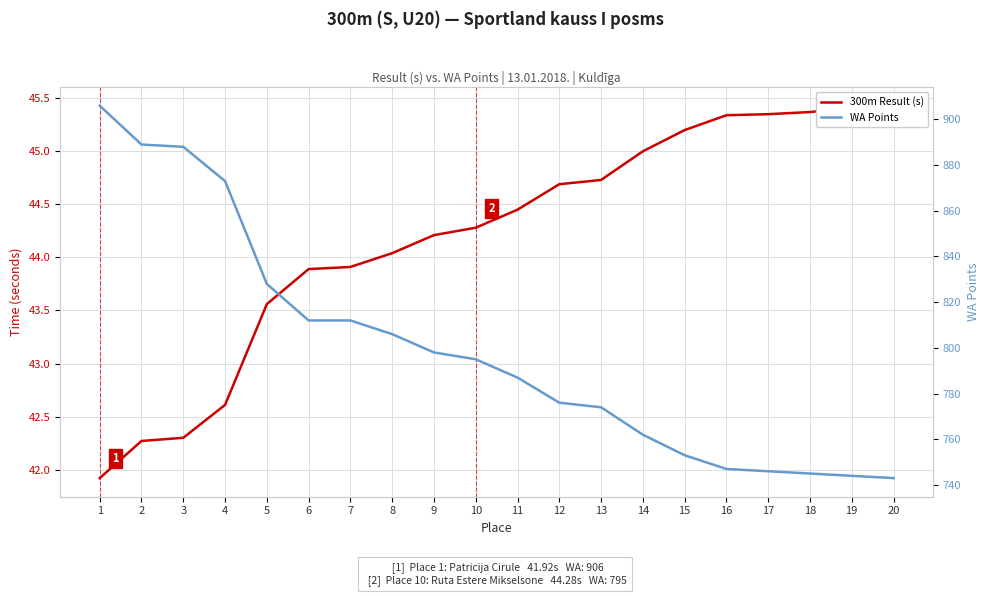

Reading left to right, what are all the values shown in this chart?

300m Result (s): 1=41.9	2=42.3	3=42.3	4=42.6	5=43.6	6=43.9	7=43.9	8=44.0	9=44.2	10=44.3	11=44.5	12=44.7	13=44.7	14=45.0	15=45.2	16=45.3	17=45.4	18=45.4	19=45.4	20=45.4
WA Points: 1=906.0	2=889.0	3=888.0	4=873.0	5=828.0	6=812.0	7=812.0	8=806.0	9=798.0	10=795.0	11=787.0	12=776.0	13=774.0	14=762.0	15=753.0	16=747.0	17=746.0	18=745.0	19=744.0	20=743.0